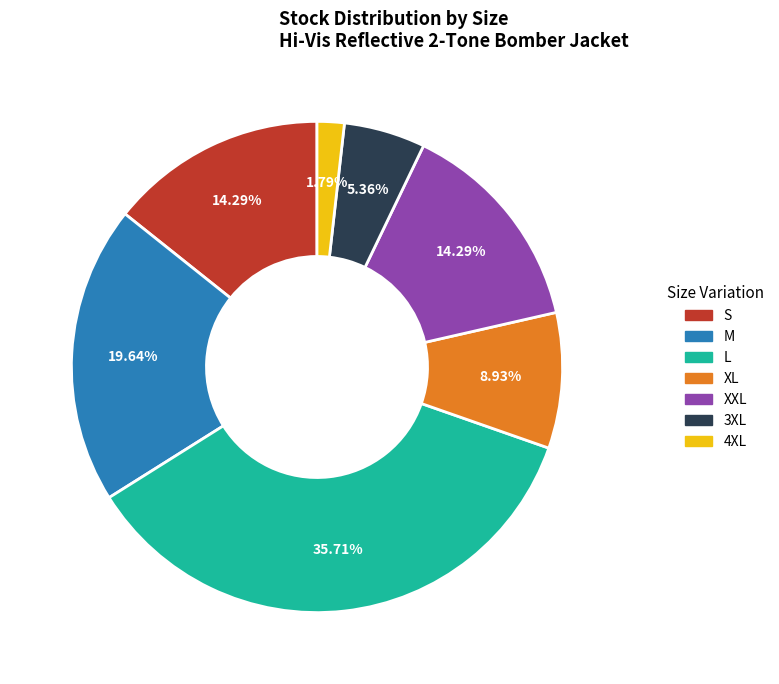

What is the smallest slice in the pie chart?

4XL